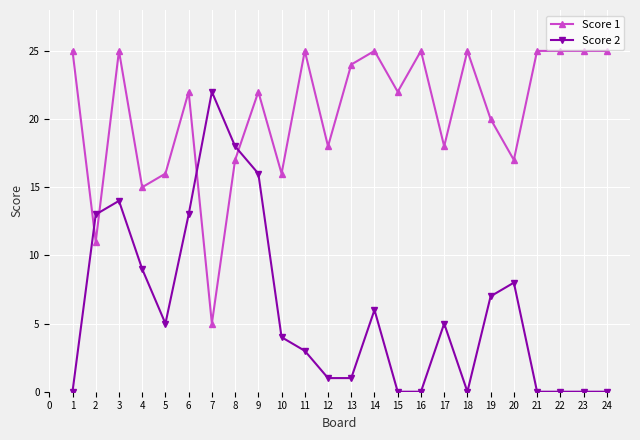

Count the number of categories in the chart.

24